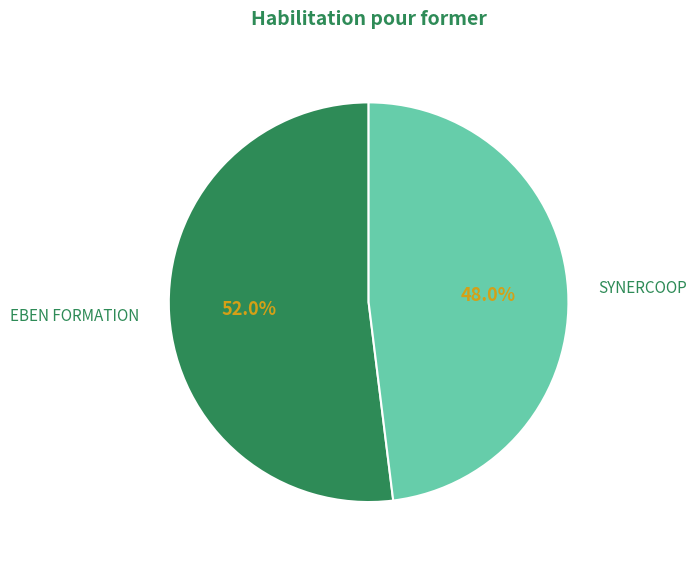

How many slices are in this pie chart?

2